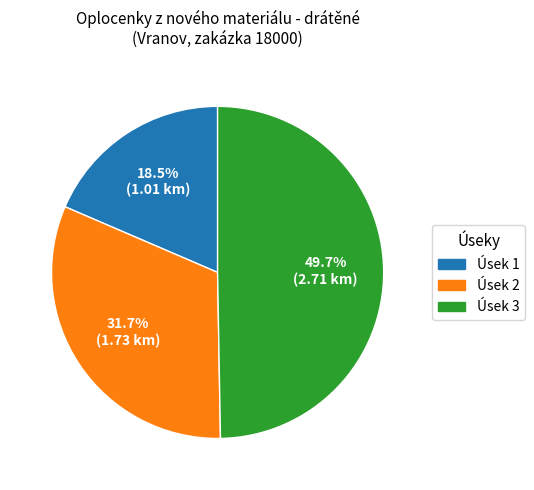

Rank the categories by value from highest to lowest.

Úsek 3, Úsek 2, Úsek 1